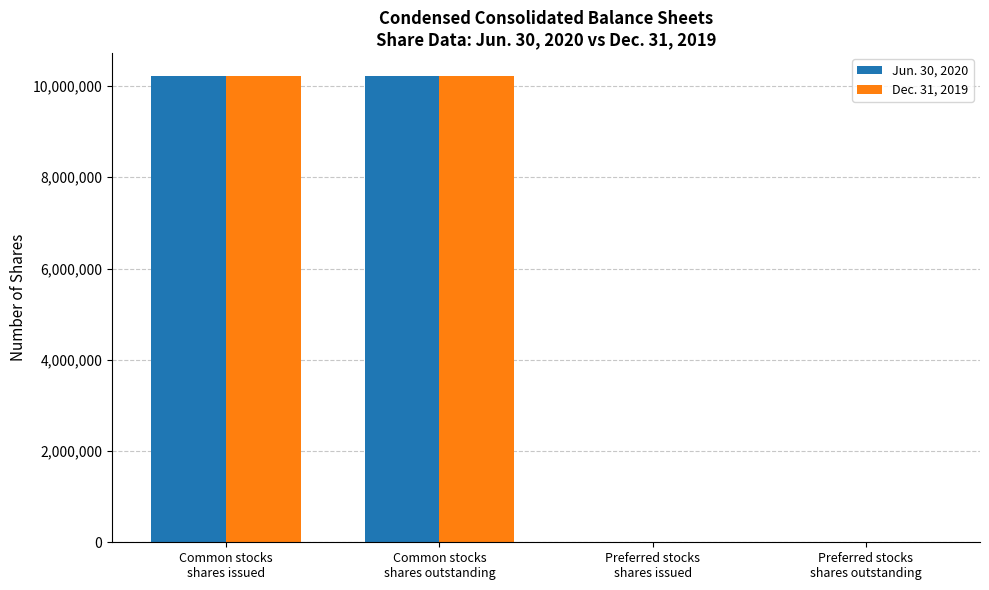

What is the maximum value shown in the chart?

10209487